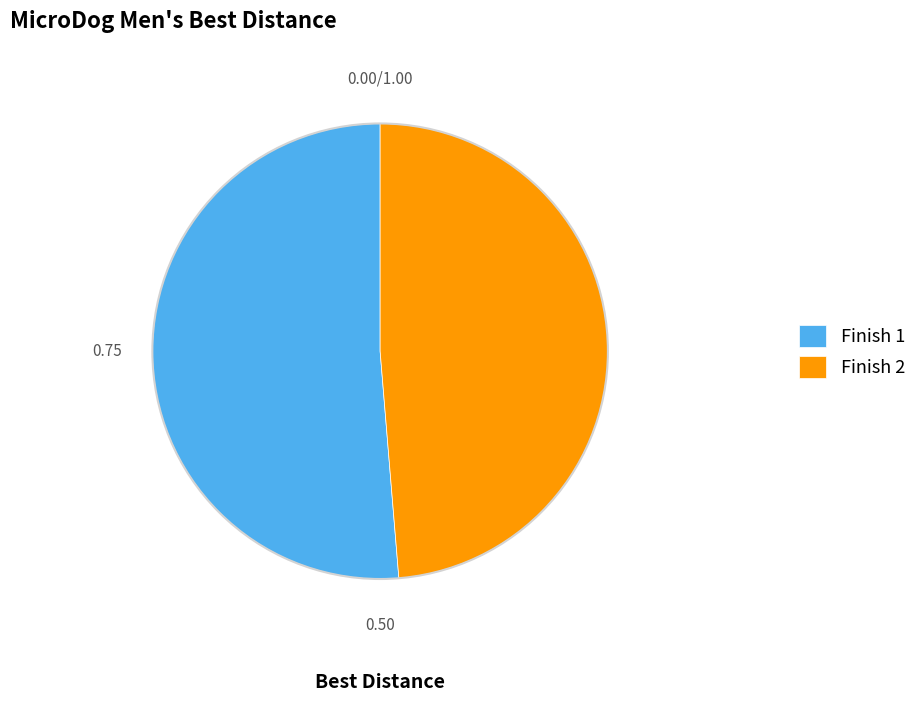

Does Finish 2 represent more than half of the total?

No